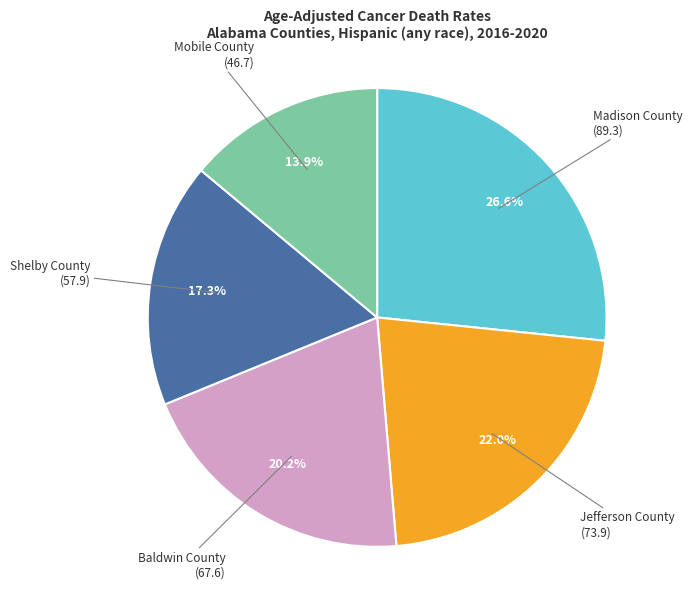

Is there any slice that represents more than half of the pie?

No